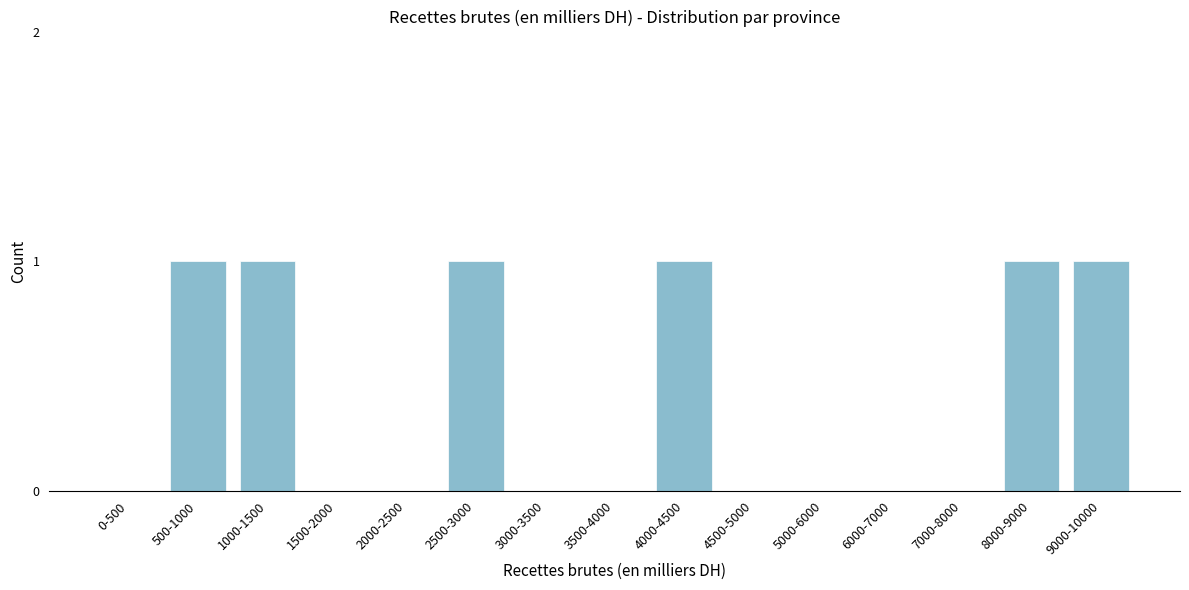

Reading left to right, list all the values displayed in this chart.

0-500=0	500-1000=1	1000-1500=1	1500-2000=0	2000-2500=0	2500-3000=1	3000-3500=0	3500-4000=0	4000-4500=1	4500-5000=0	5000-6000=0	6000-7000=0	7000-8000=0	8000-9000=1	9000-10000=1